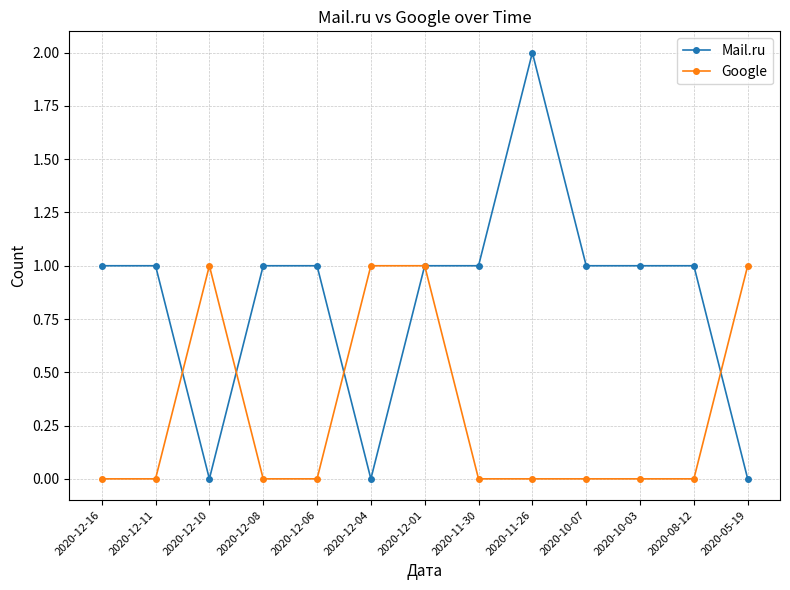

Which series has the largest total across all categories?

Mail.ru